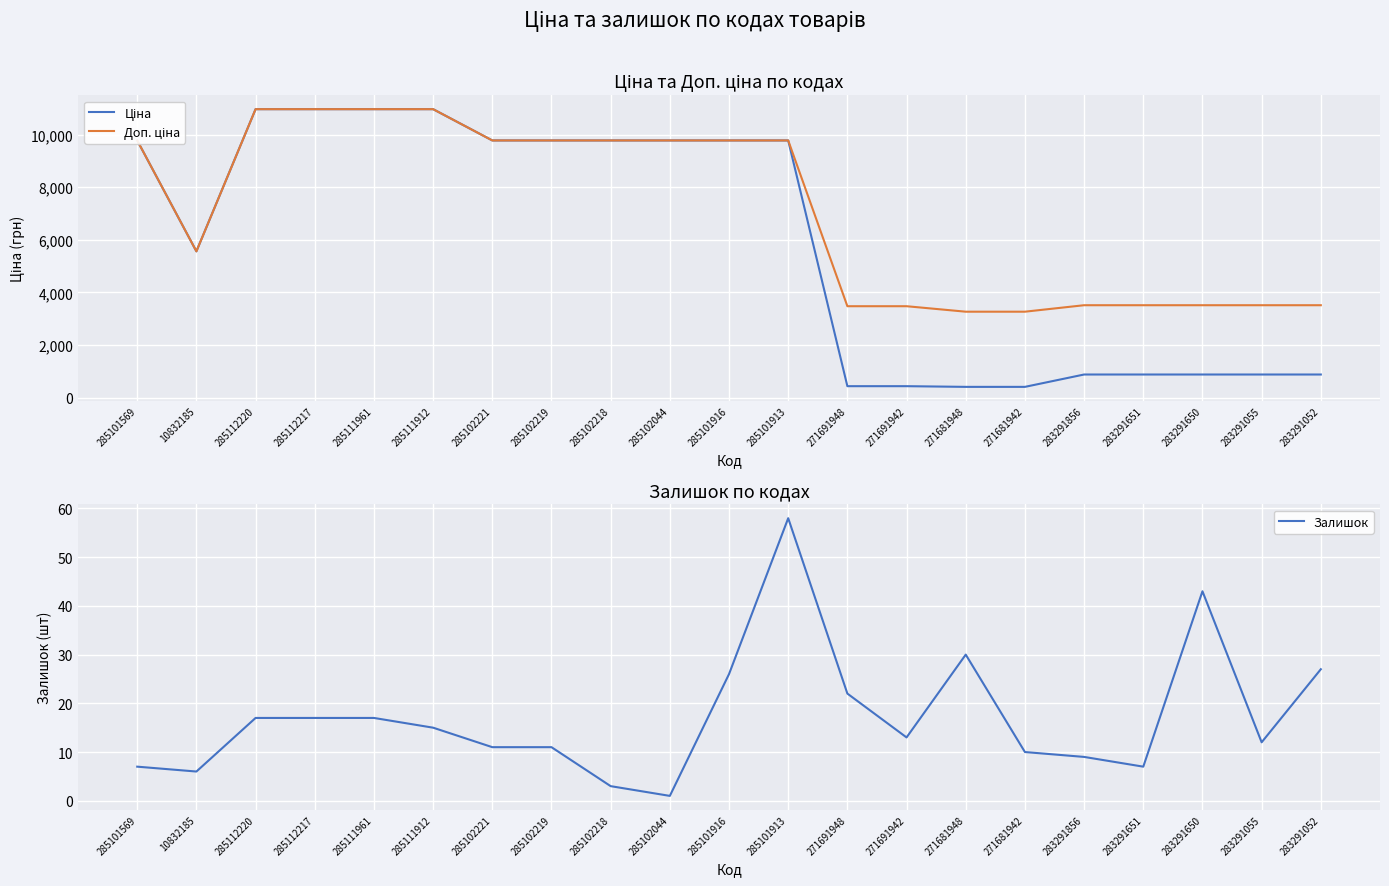

What is the minimum value for Залишок?

1